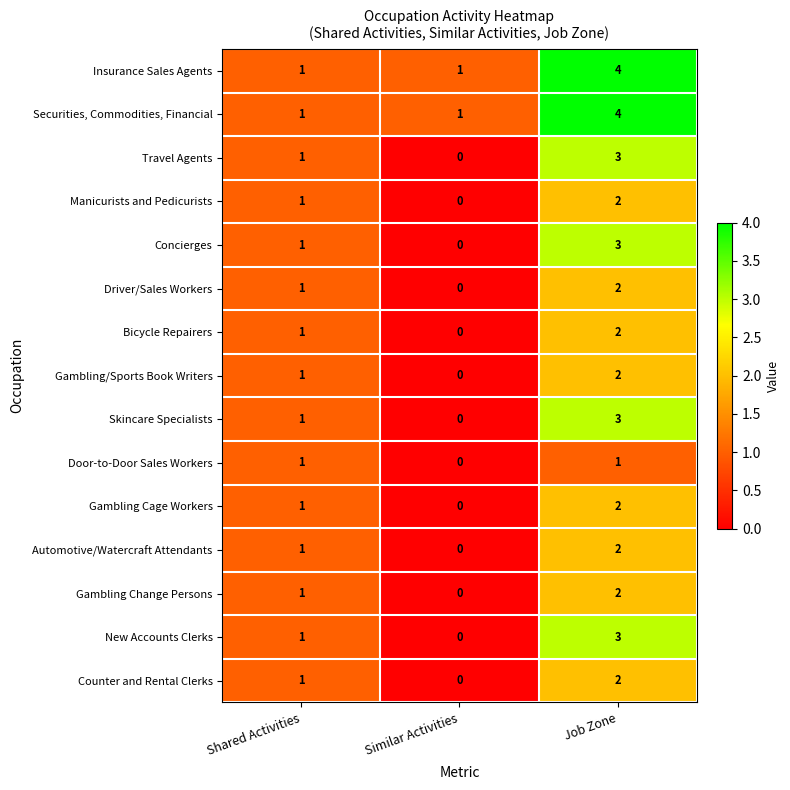

What is the greatest value displayed?

4